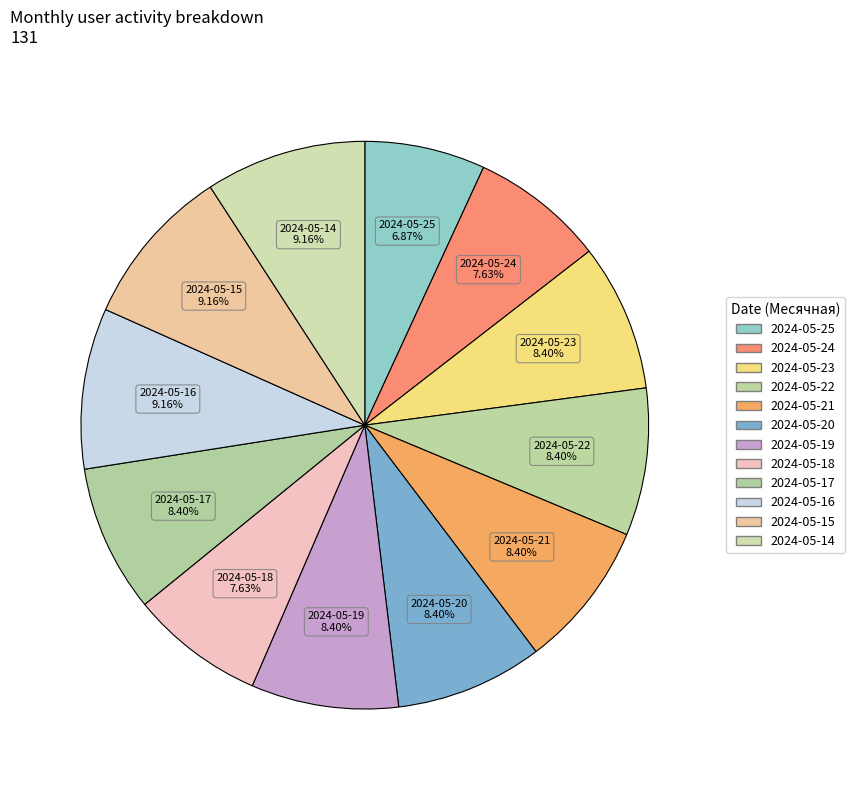

To the nearest percent, what is the combined percentage of 2024-05-19 and 2024-05-23?

17%